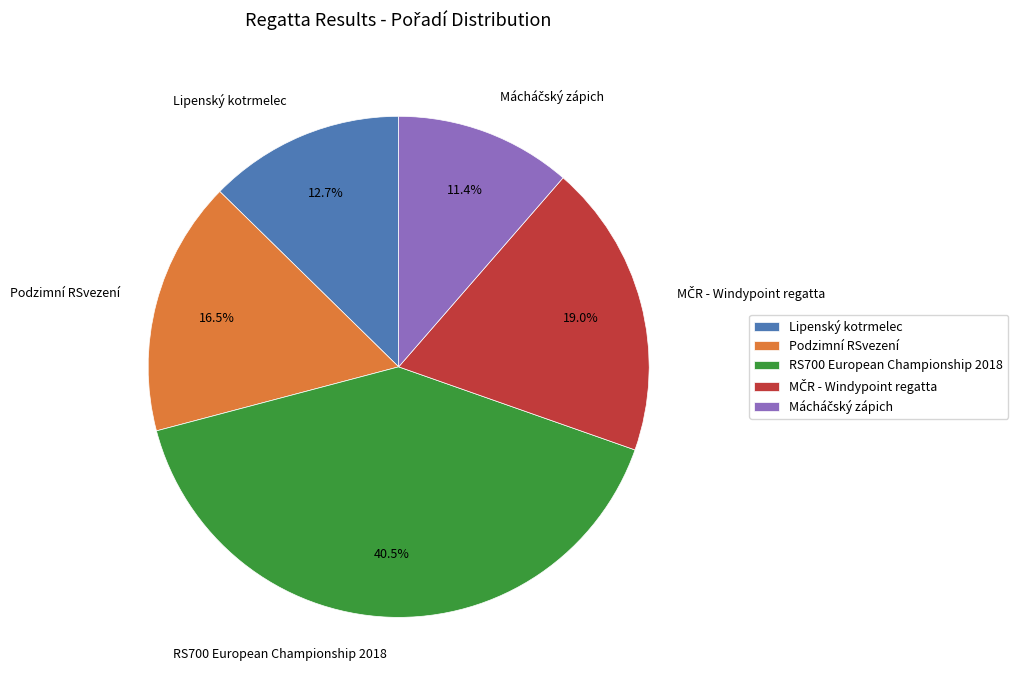

How many slices are in this pie chart?

5